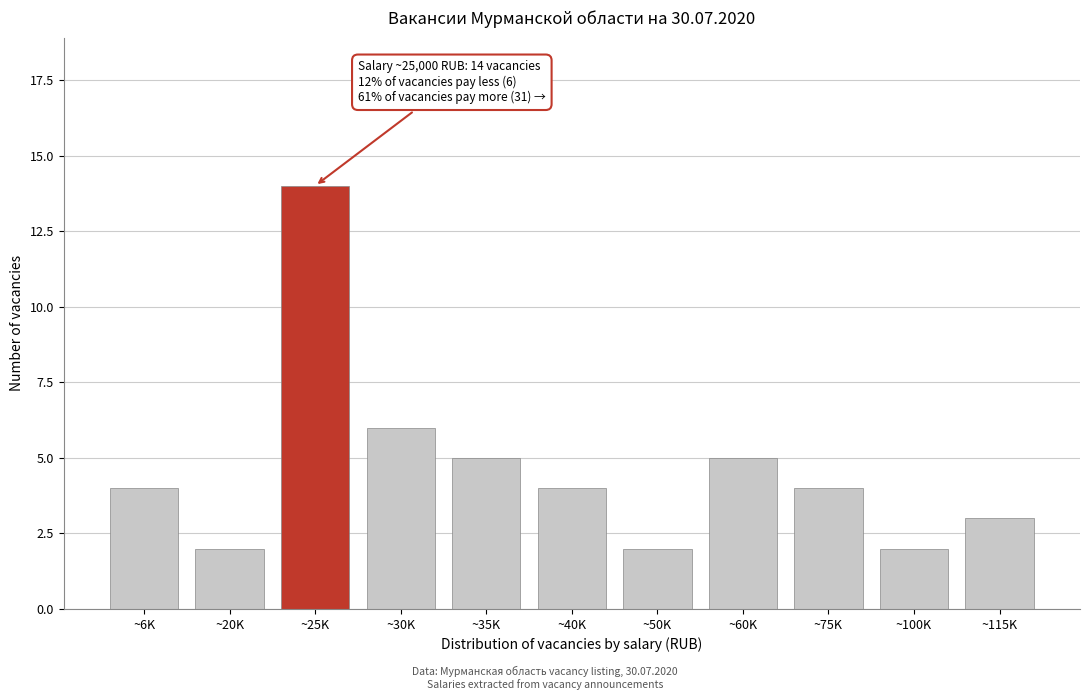

Reading right to left, what are all the values shown in this chart?

3	2	4	5	2	4	5	6	14	2	4